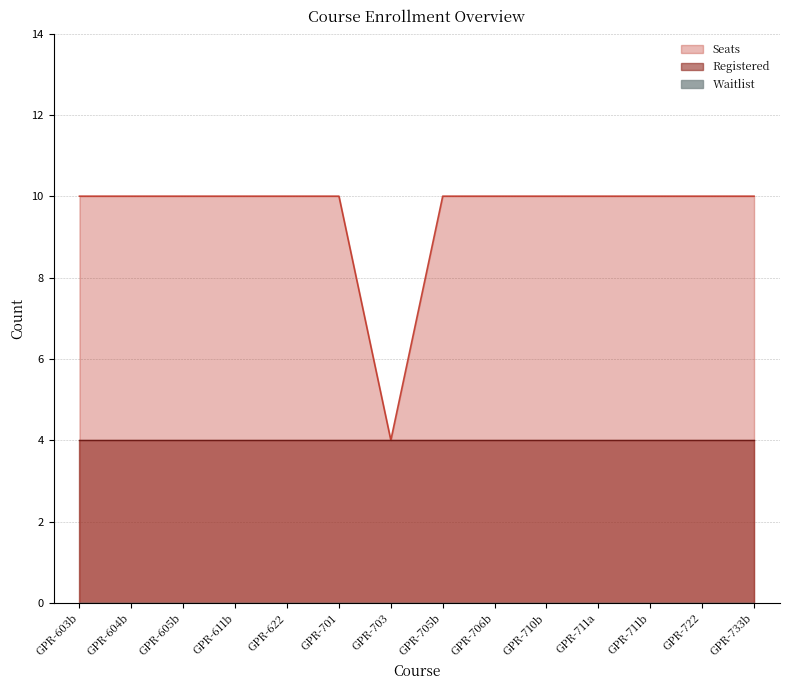

True or false: Registered and Seats intersect in this chart.

False